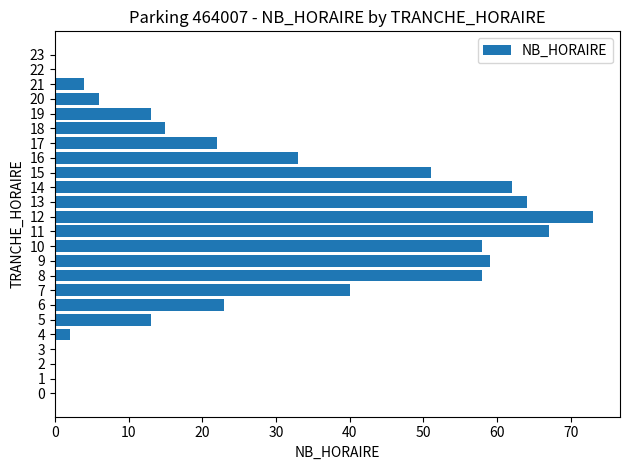

Reading top to bottom, transcribe all the data shown in this chart.

23=0	22=0	21=4	20=6	19=13	18=15	17=22	16=33	15=51	14=62	13=64	12=73	11=67	10=58	9=59	8=58	7=40	6=23	5=13	4=2	3=0	2=0	1=0	0=0